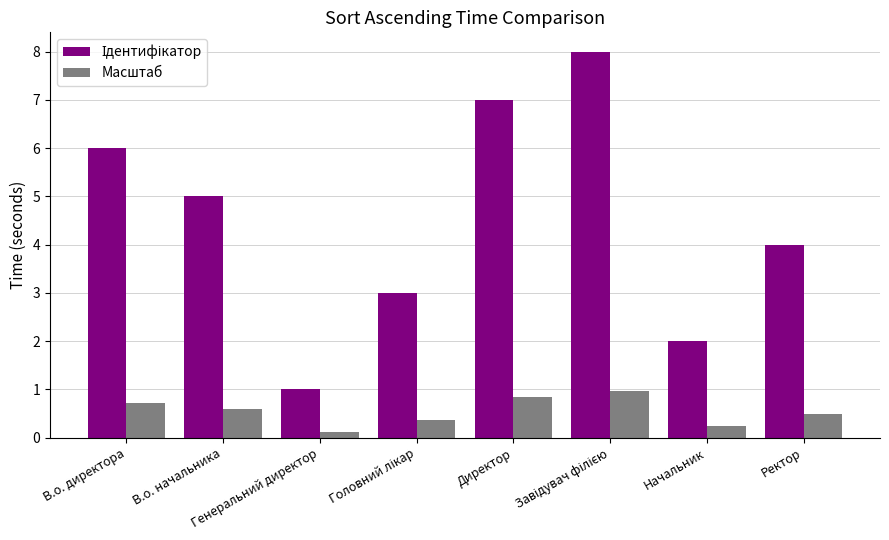

True or false: Масштаб has a value of 0.2 at Начальник.

True